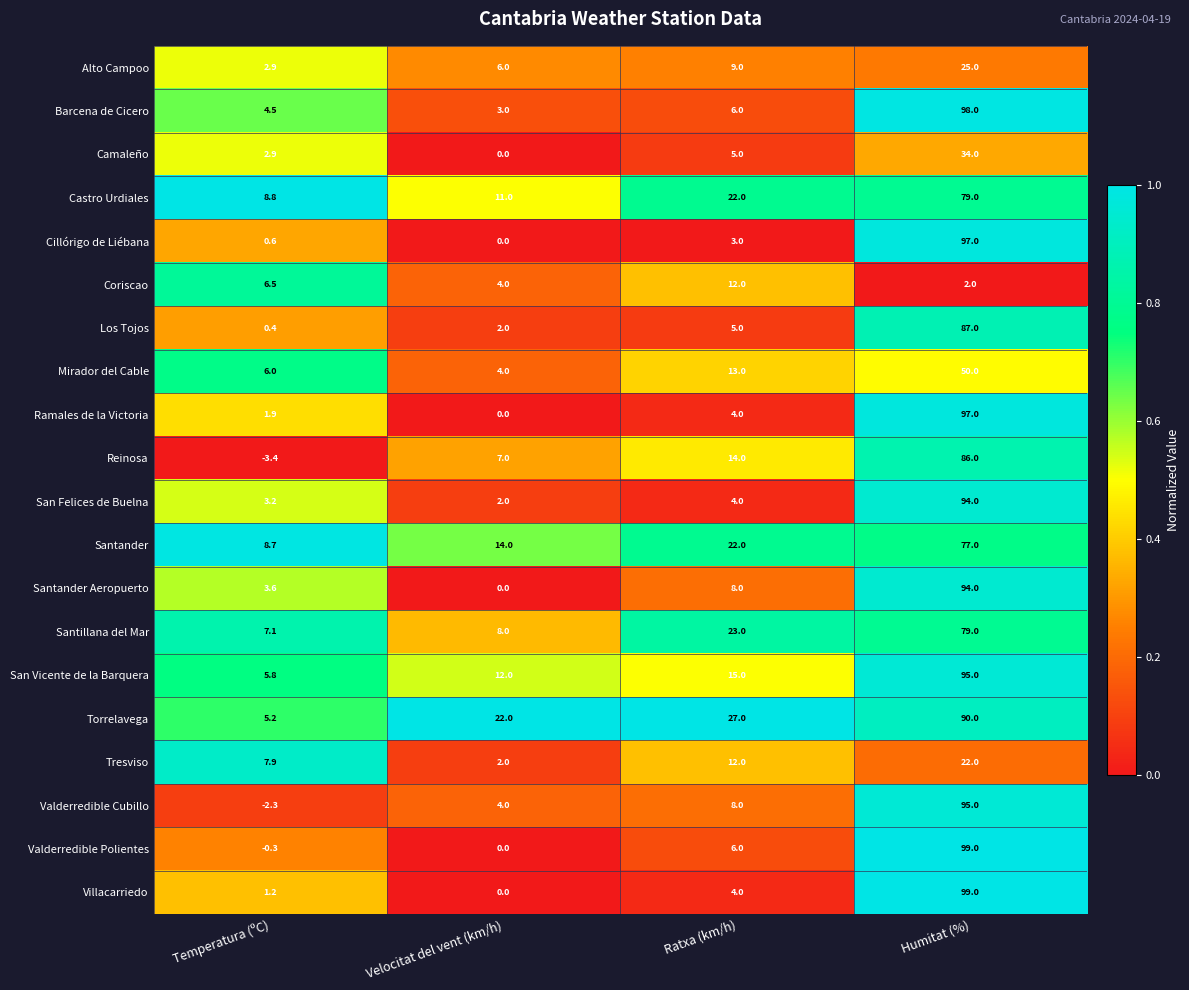

At how many categories does at least one series exceed 0?

4